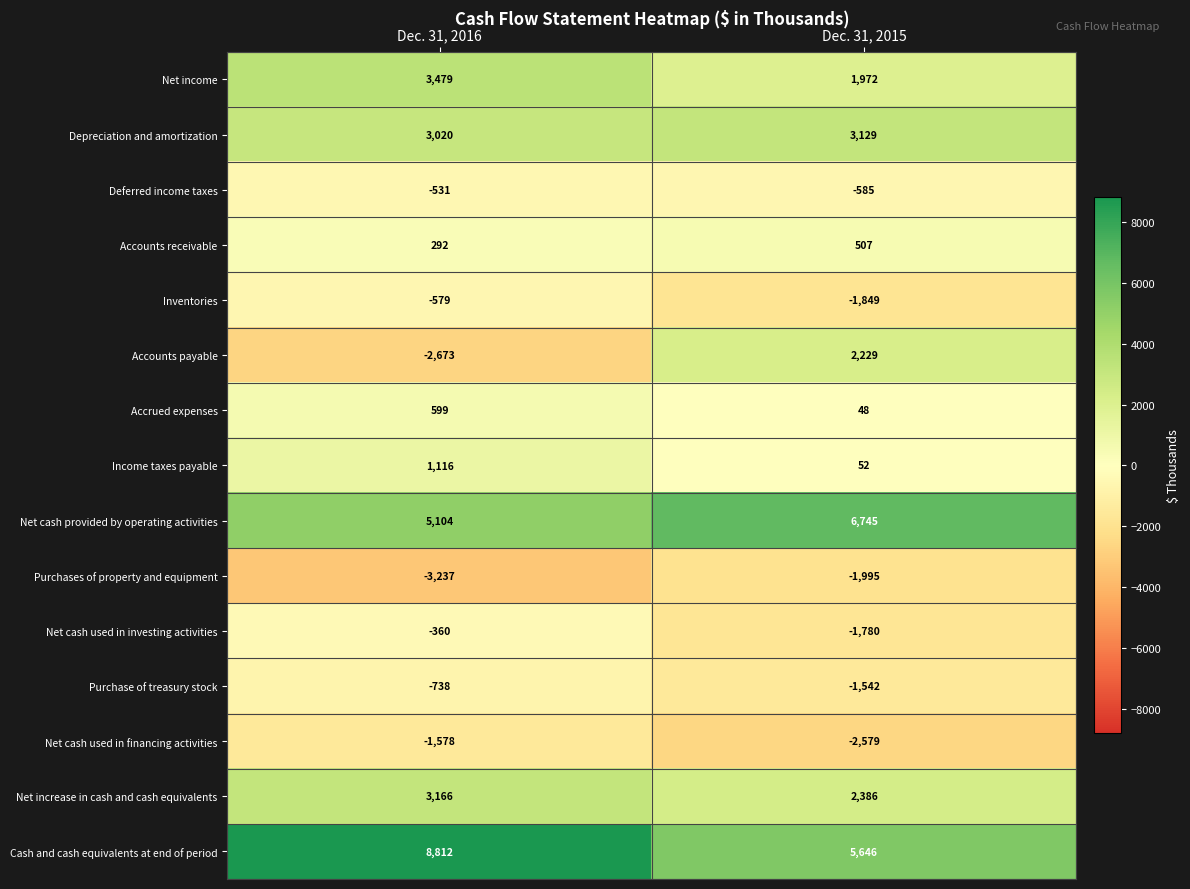

Rank the series by their maximum value, from highest to lowest.

Cash and cash equivalents at end of period, Net cash provided by operating activities, Net income, Net increase in cash and cash equivalents, Depreciation and amortization, Accounts payable, Income taxes payable, Accrued expenses, Accounts receivable, Net cash used in investing activities, Deferred income taxes, Inventories, Purchase of treasury stock, Net cash used in financing activities, Purchases of property and equipment